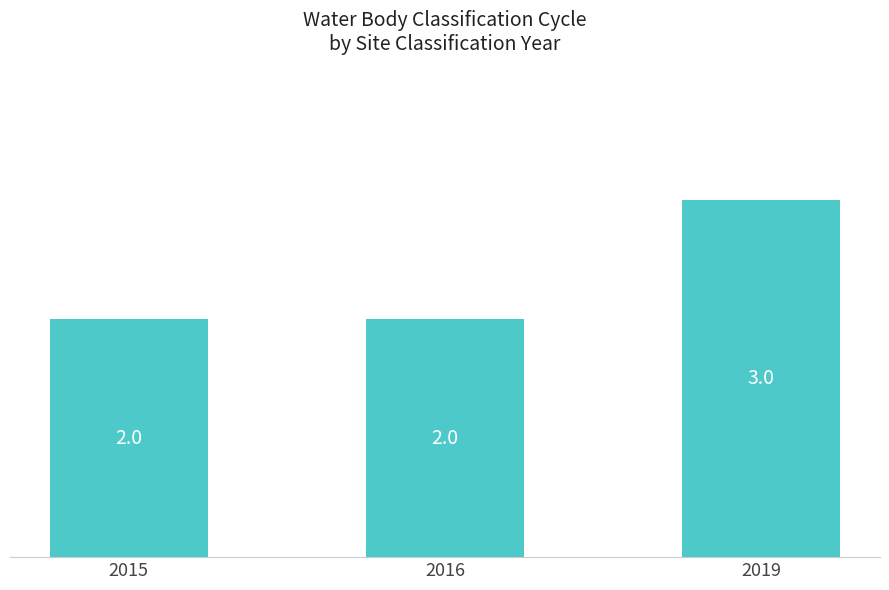

What is the change in value from 2015 to 2019?

+1